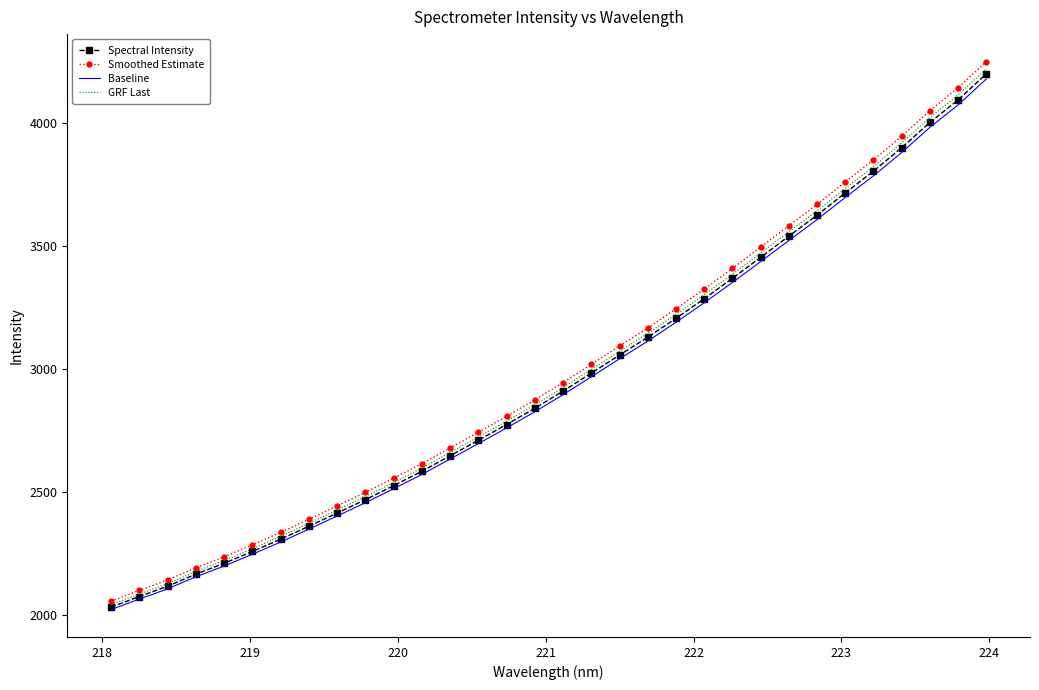

True or false: Baseline and Smoothed Estimate cross at least once.

False